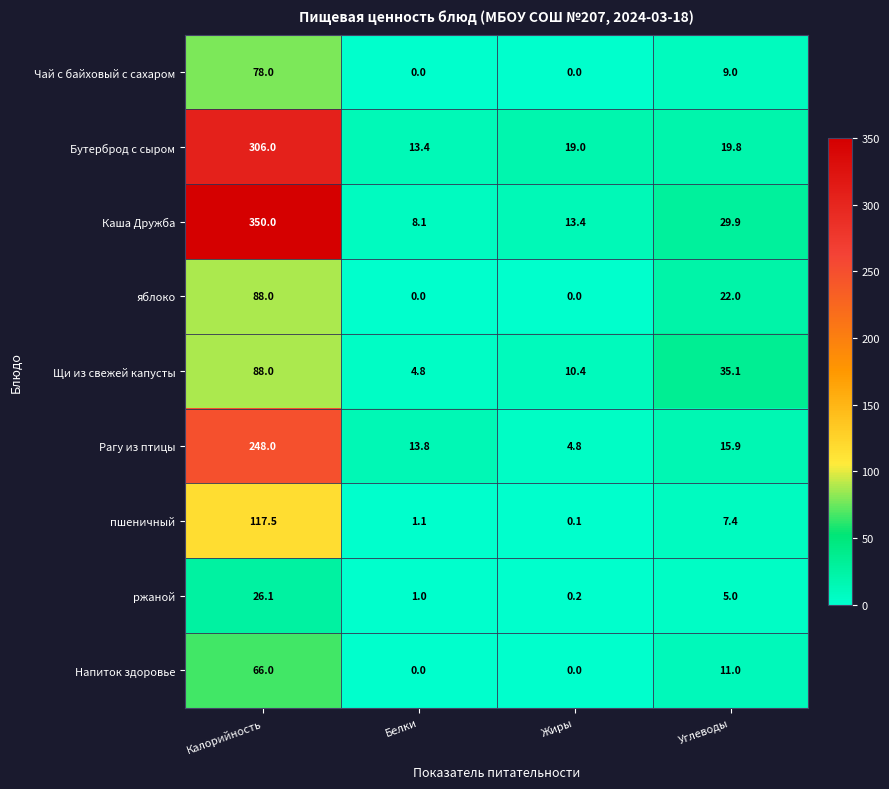

What is the difference between the highest and lowest values at Калорийность?

323.9